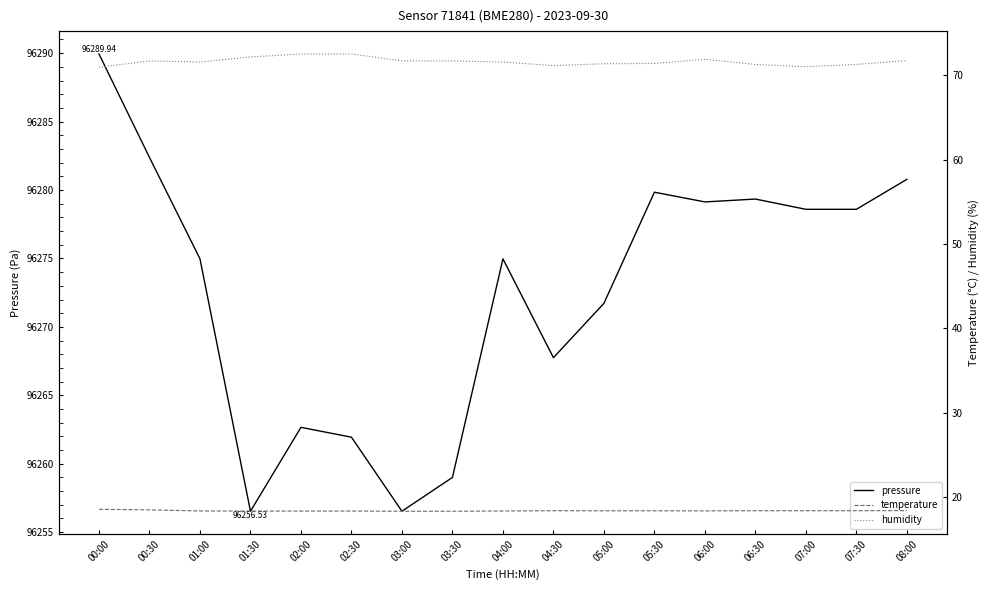

Is it true that temperature equals 18.4 at 03:30?

True